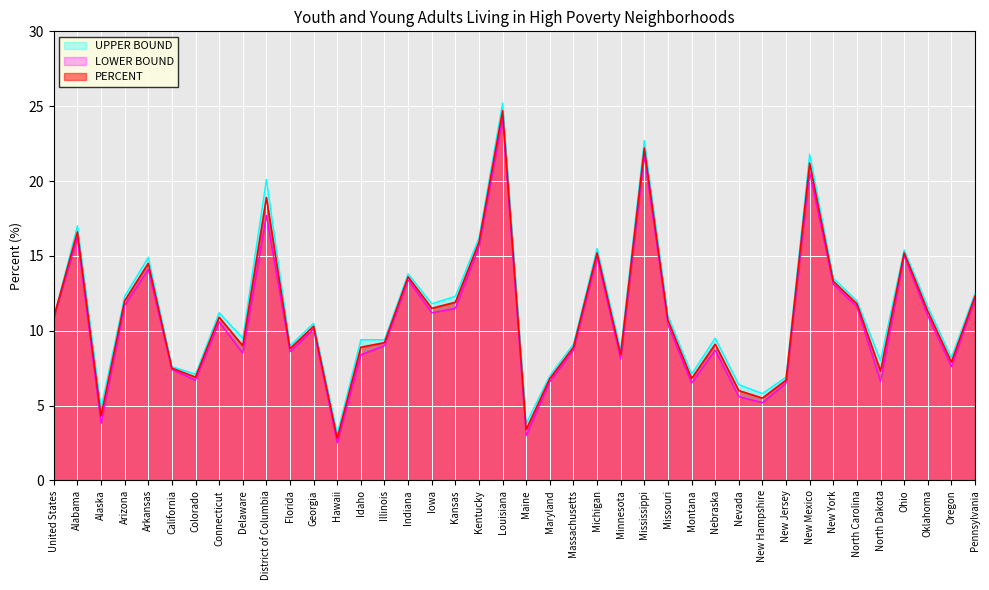

Is the value of PERCENT at New Hampshire greater than the value of UPPER BOUND at Nebraska?

No